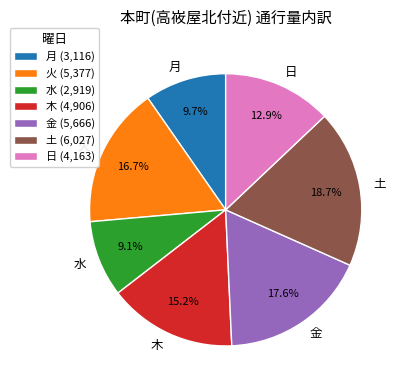

What is the smallest slice in the pie chart?

水